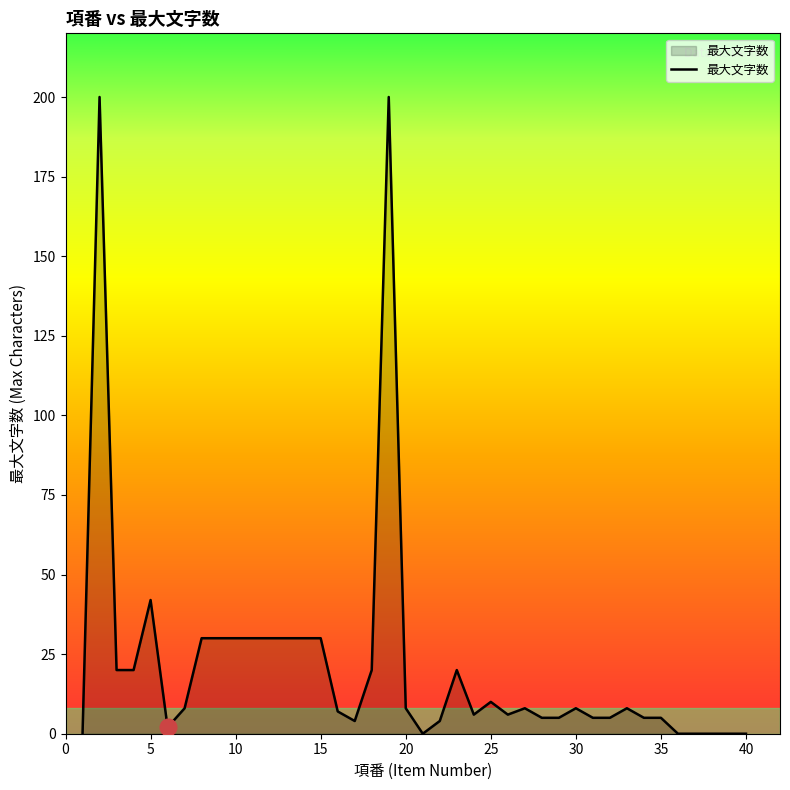

What is the greatest value displayed?

200